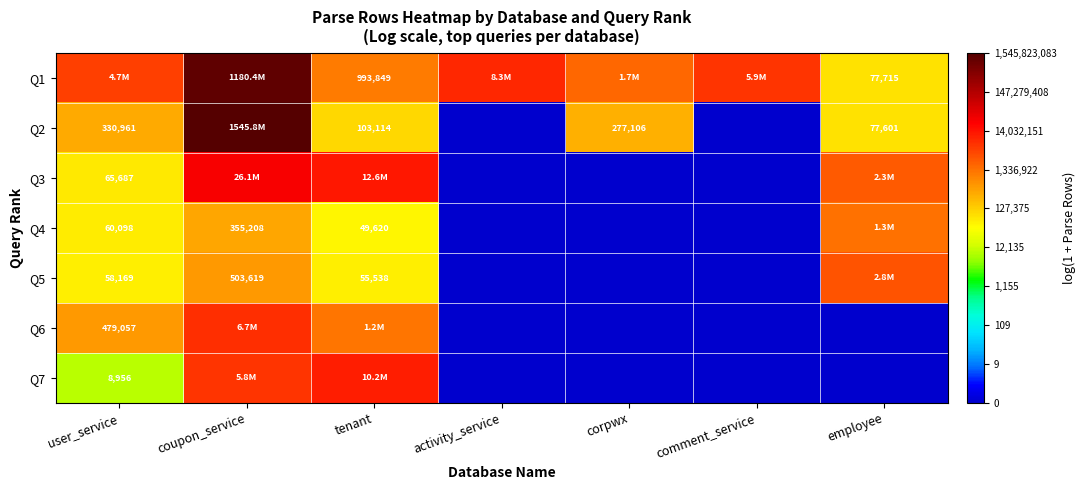

Is the value of Q7 at comment_service greater than the value of Q1 at tenant?

No